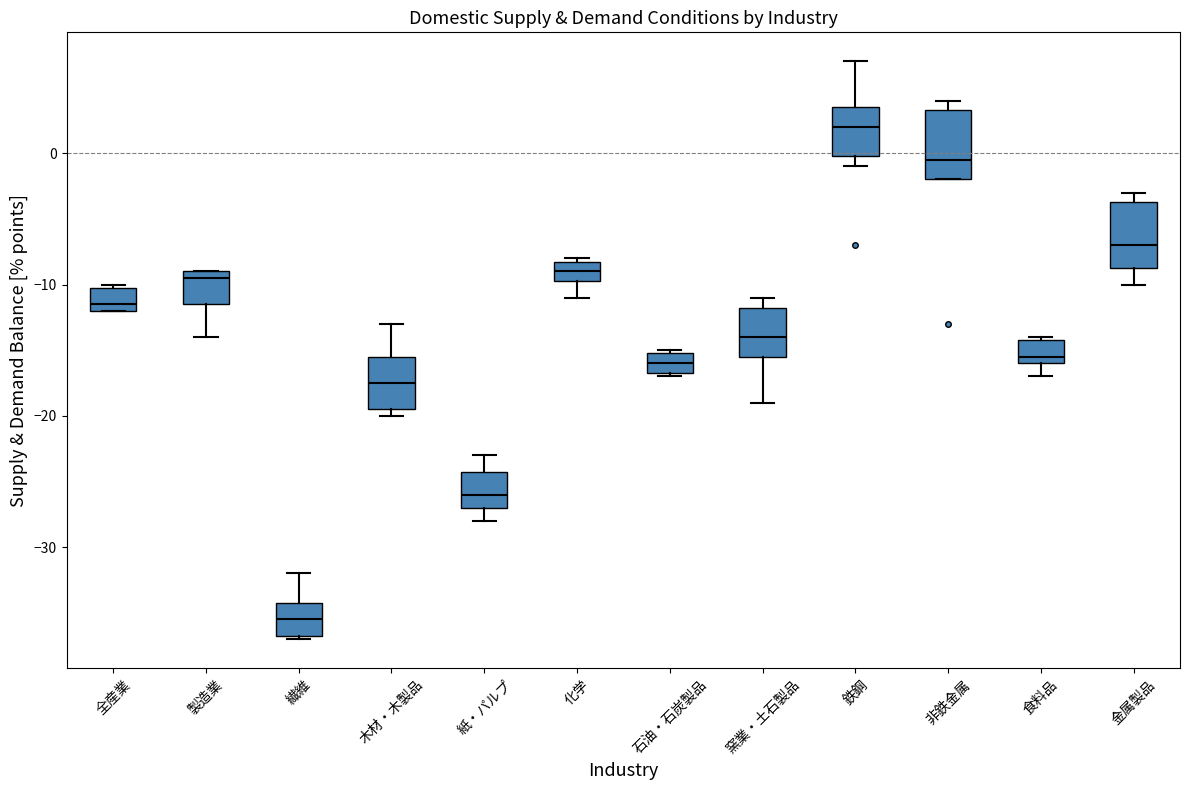

Which box has the lowest median line?

繊維